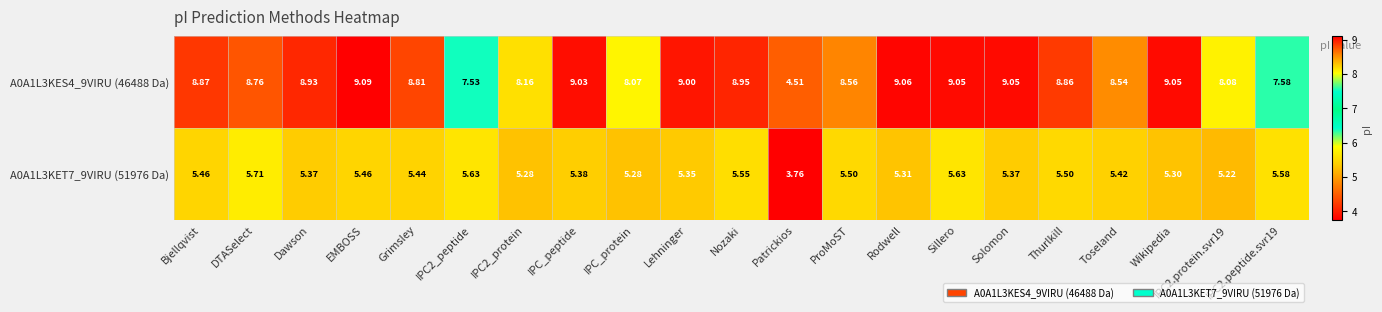

Where is A0A1L3KES4_9VIRU (46488 Da) nearest to the value 6?

Patrickios